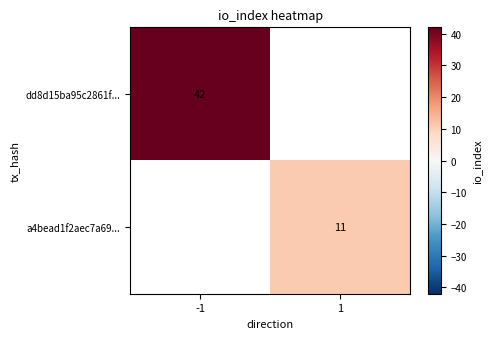

Which has a higher value, 1 or -1?

-1